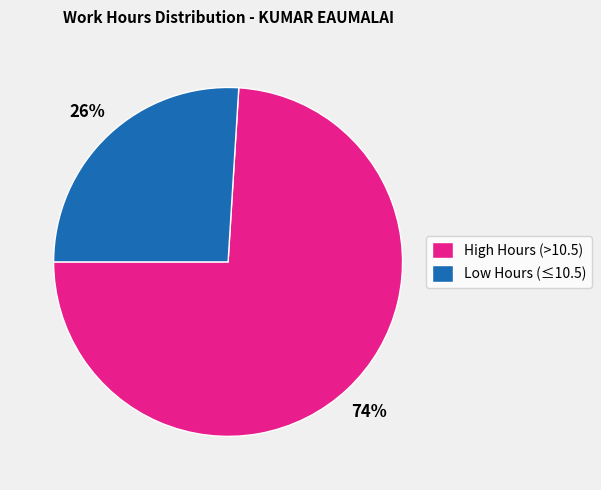

Does any single category account for the majority?

Yes